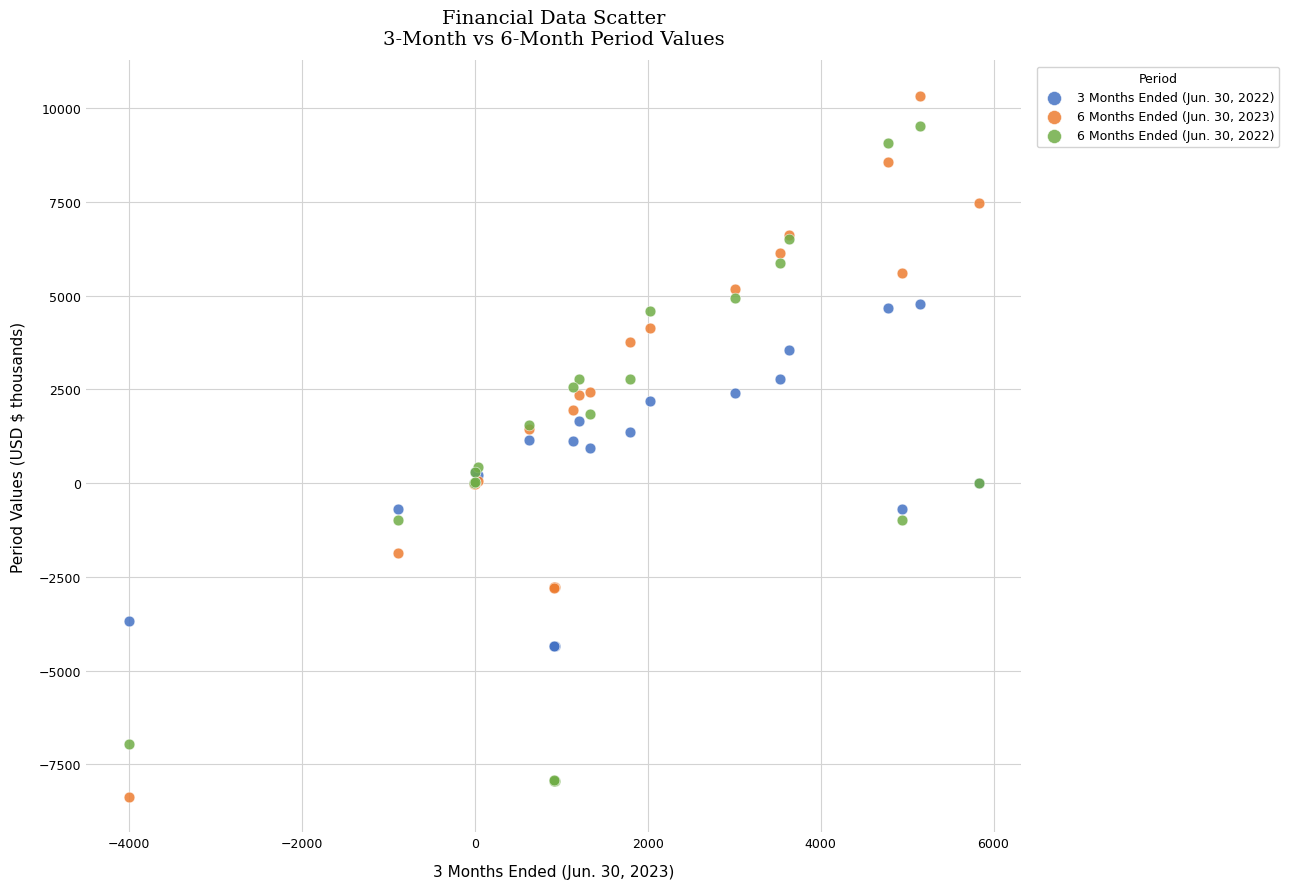

What is the X range (max minus min) for the scatter plot?

9835